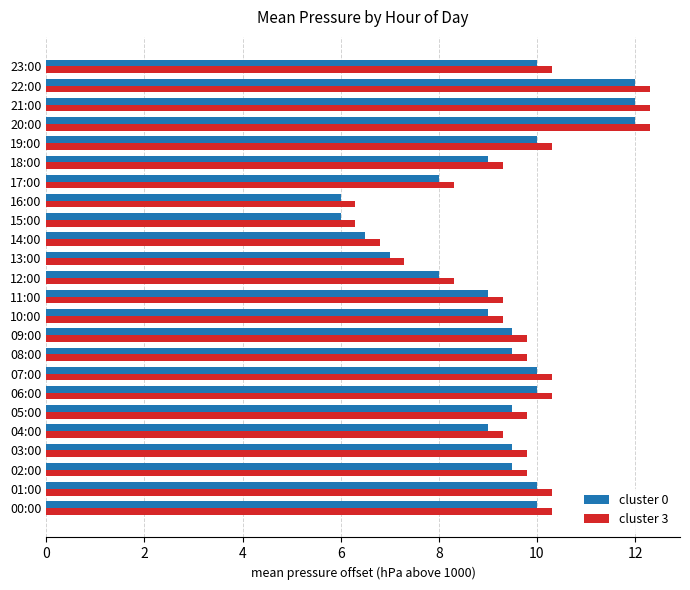

The cluster 3 series shows 17.5 at 07:00. True or false?

False